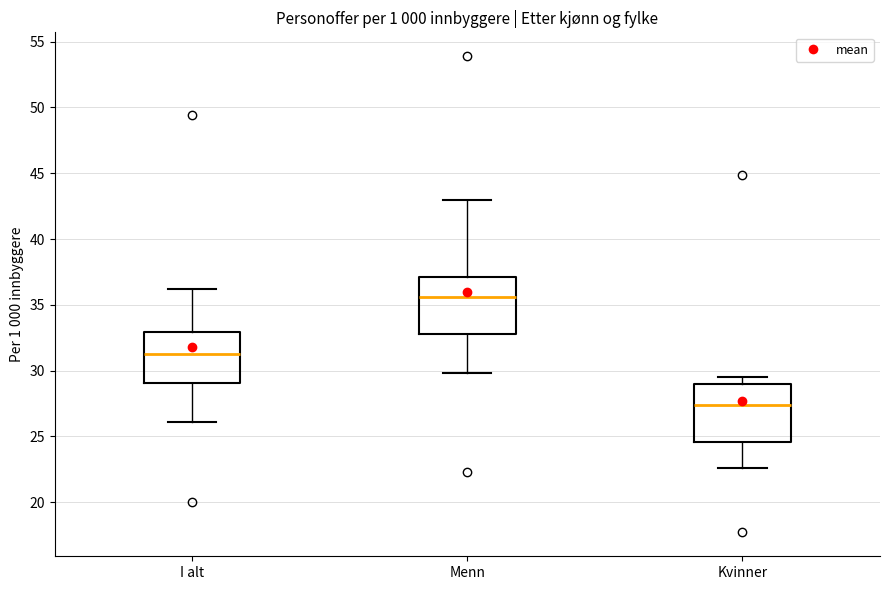

Reading left to right, read every box against the y-axis: the position of its median line, the range the box covers, and the ends of its whiskers. The values are not printed on the chart, so give them approximately, as read against the axis.

I alt: median 31.5, box 29.0 to 33.0, whiskers 26.0 to 36.0
Menn: median 35.5, box 33.0 to 37.0, whiskers 30.0 to 43.0
Kvinner: median 27.5, box 24.5 to 29.0, whiskers 22.5 to 29.5